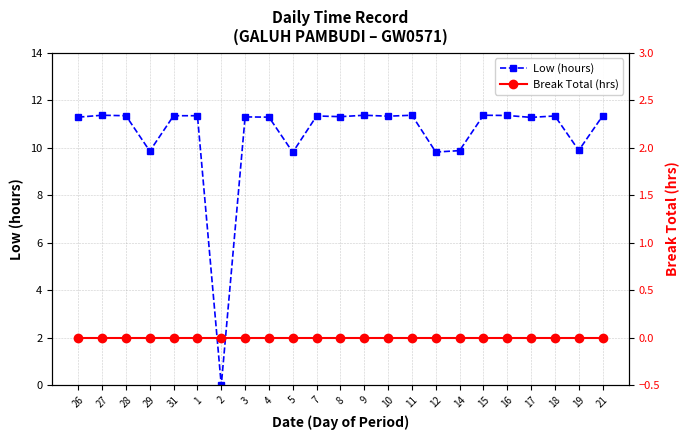

Is the value of Break Total (hrs) at 4 greater than the value of Low (hours) at 2?

No